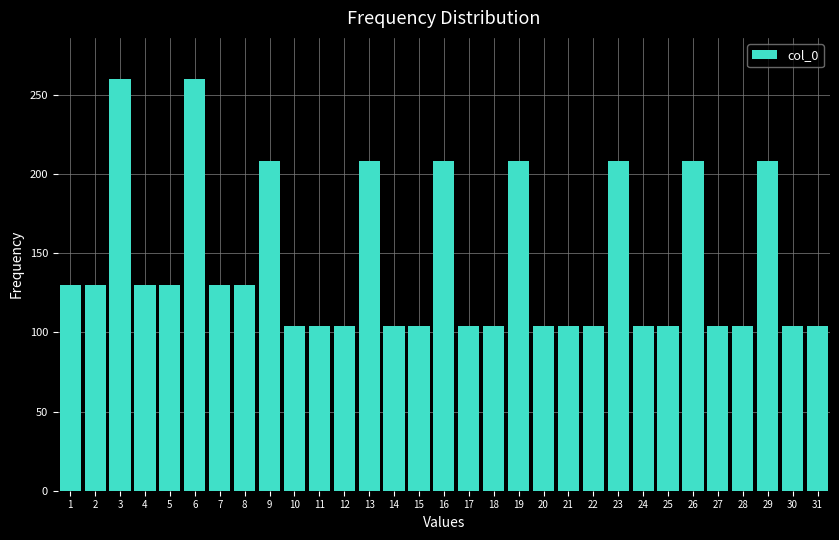

What is the value of the 16th bar from the left?

208